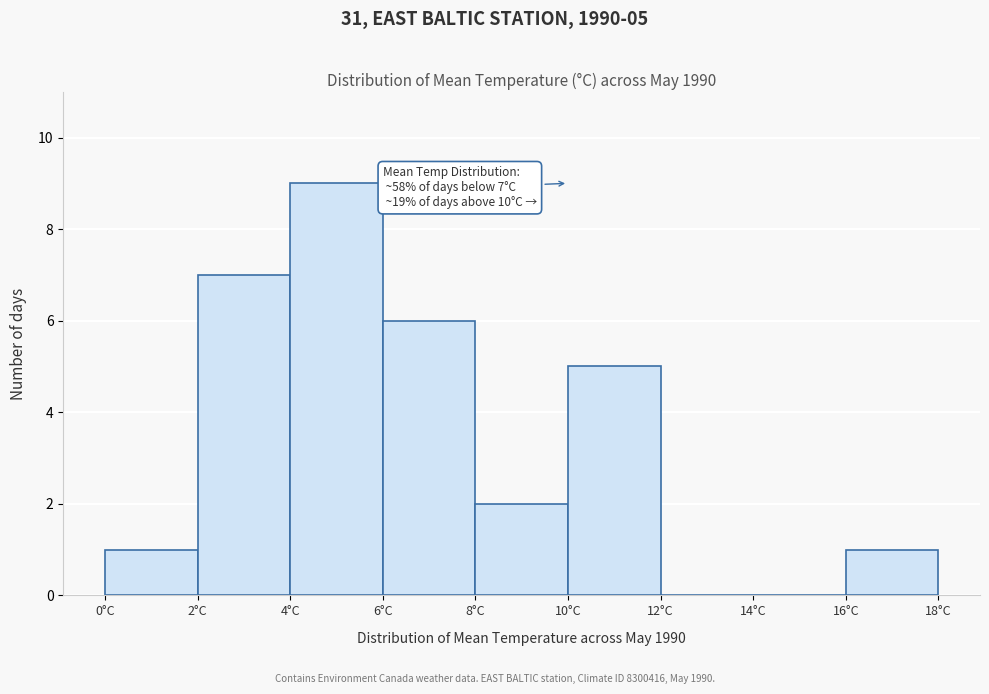

Which range on the x-axis has the tallest bar?

4 to 6